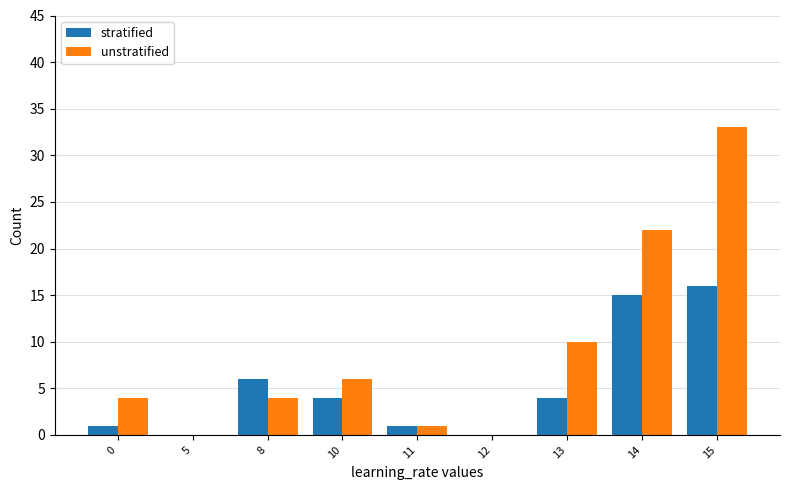

Is the value of stratified at 11 greater than the value of unstratified at 14?

No